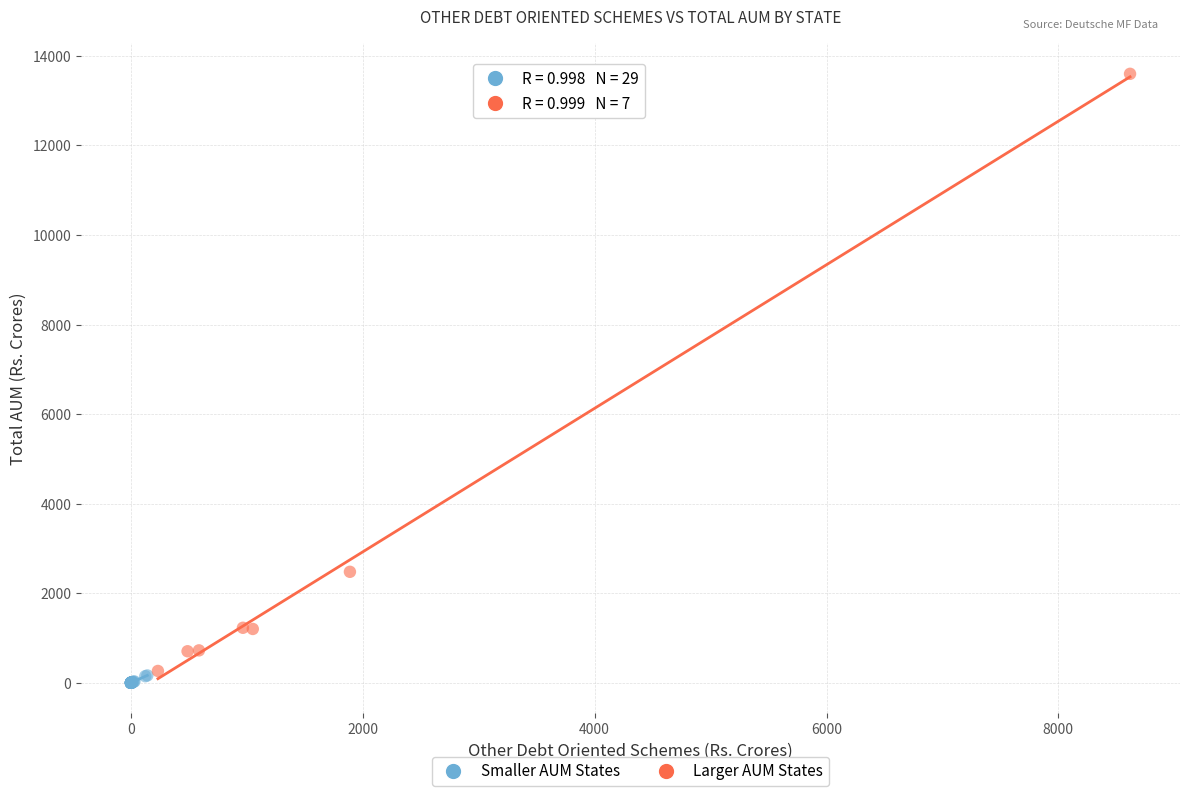

Which series reaches the minimum Y coordinate?

Smaller AUM States